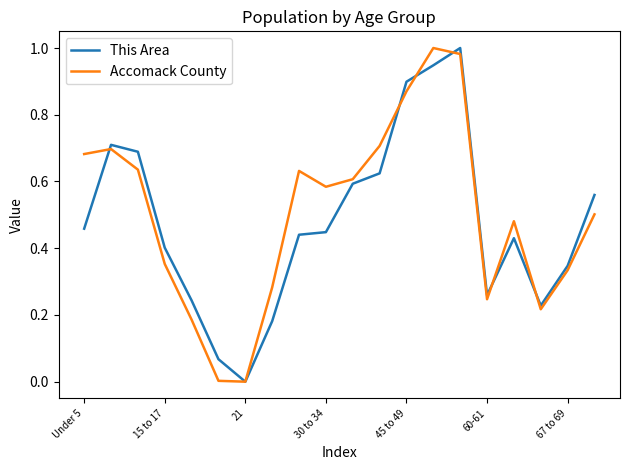

What is the sum of all This Area values?

9.5